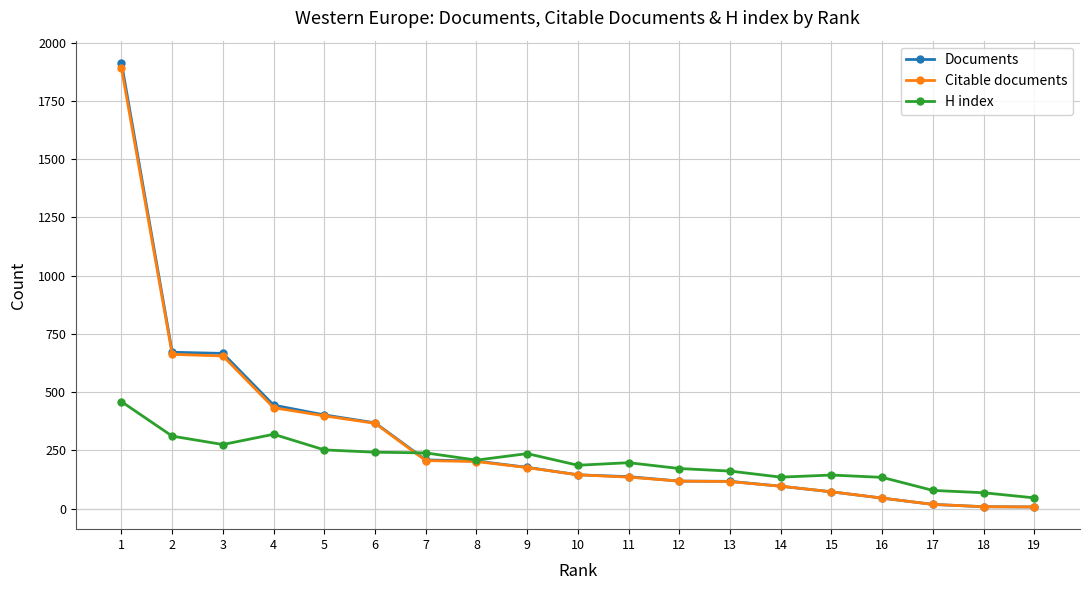

How many values in the Citable documents series are below 145?

9